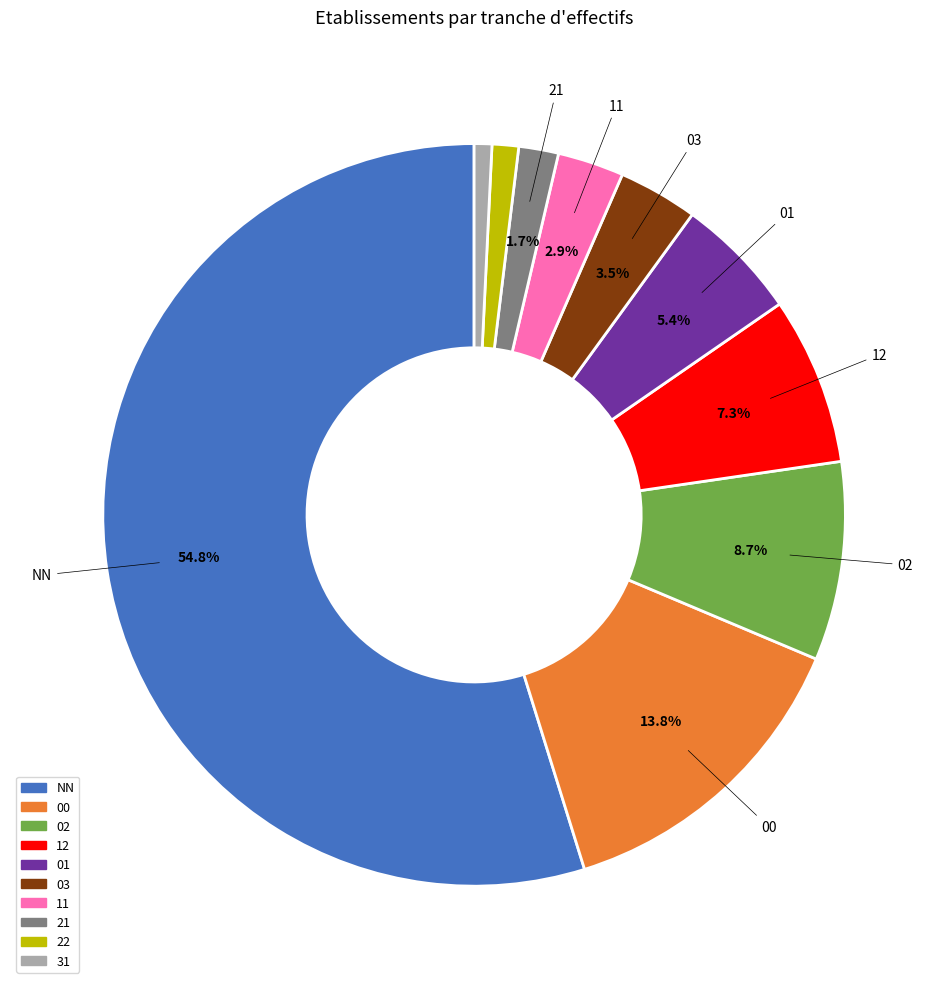

Is there any slice that represents more than half of the pie?

Yes